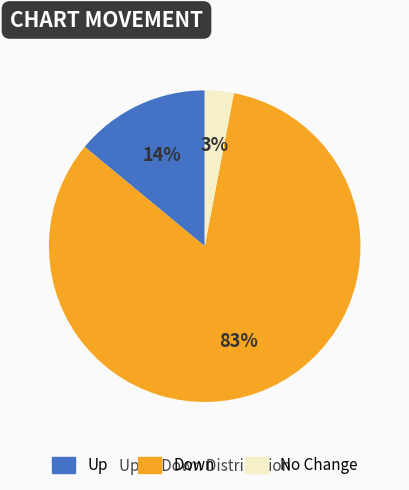

To the nearest percent, what is the difference between the largest and smallest slice percentages?

80%